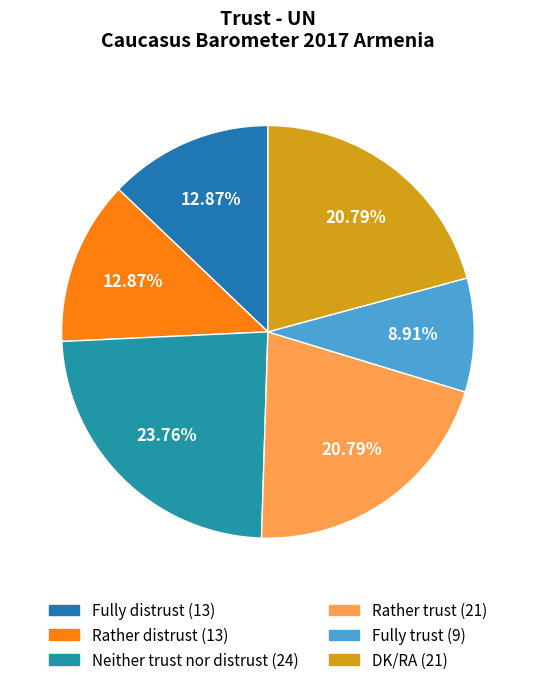

To the nearest percent, what is the combined percentage of Rather trust and Rather distrust?

34%